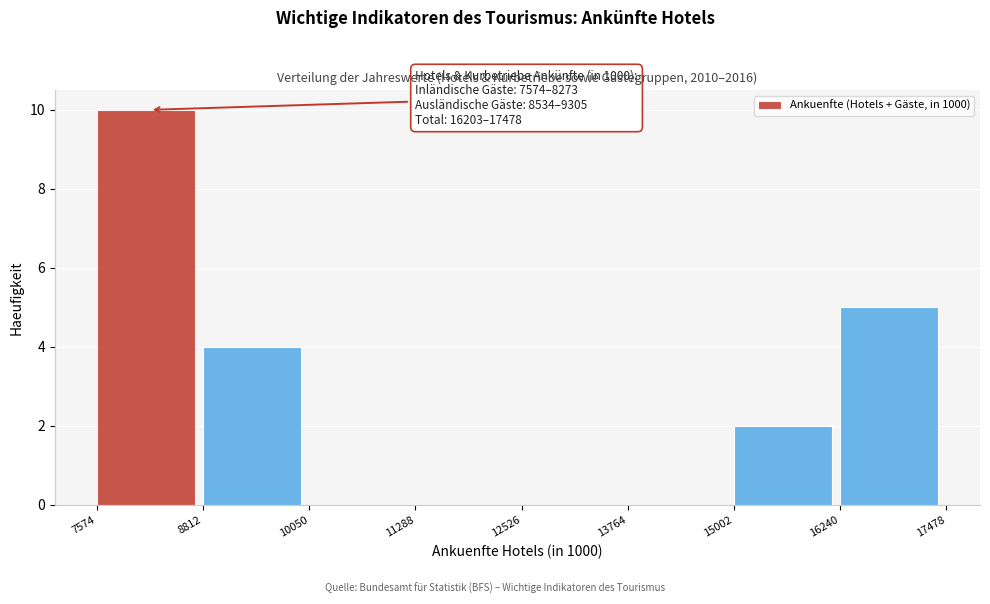

Which range on the x-axis has the tallest bar?

7574 to 8812